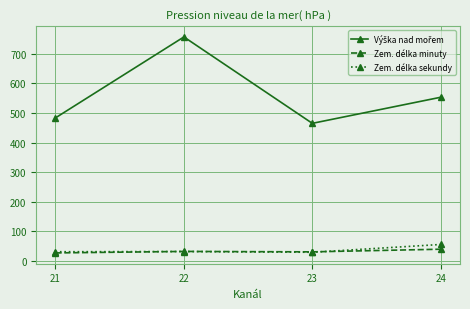

What is the total value across all series at 23?

525.7